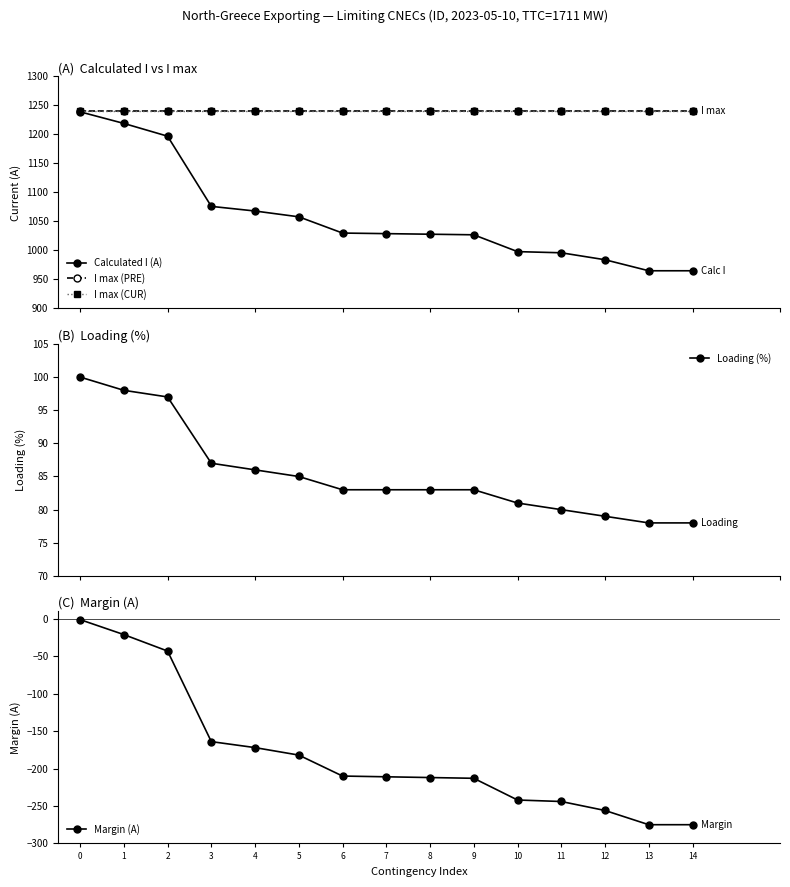

What are all the series names shown in the legend?

Calculated I (A), I max (PRE), I max (CUR), Loading (%), Margin (A)